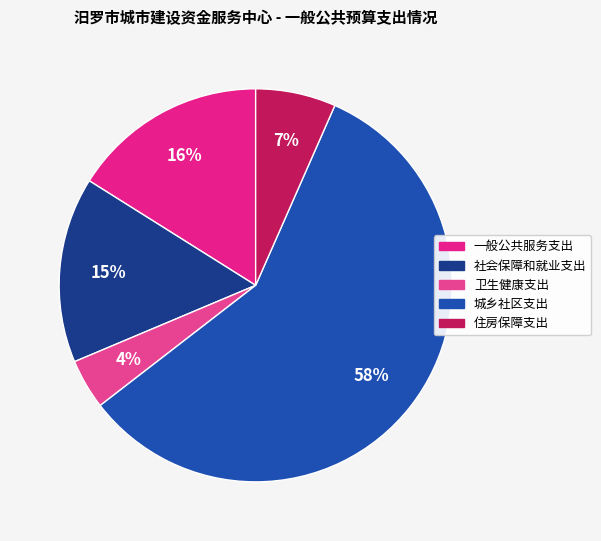

Is there any slice that represents more than half of the pie?

Yes